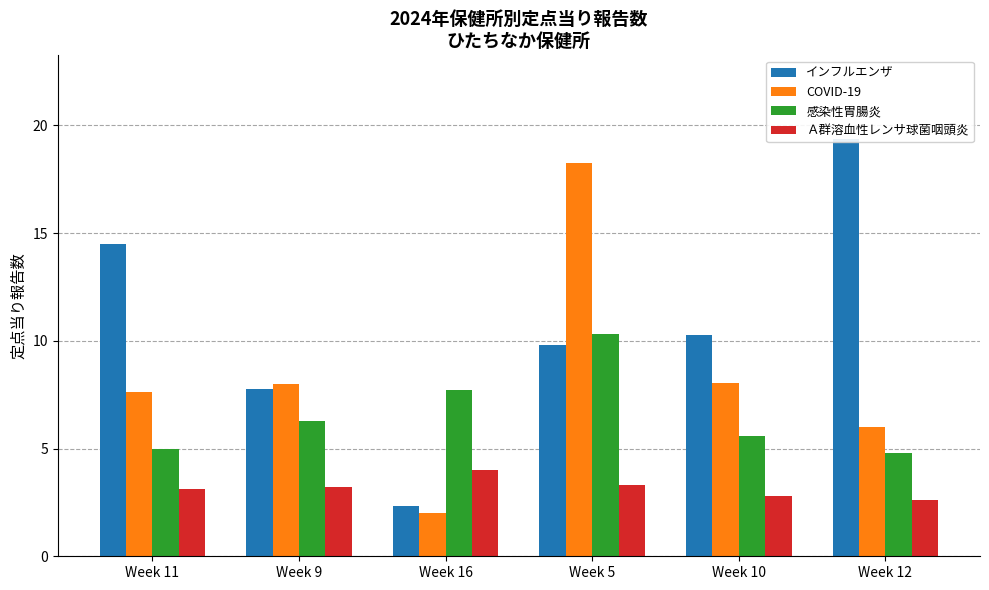

Reading left to right, what are all the values shown in this chart?

インフルエンザ: Week 11=14.5	Week 9=7.8	Week 16=2.3	Week 5=9.8	Week 10=10.2	Week 12=19.4
COVID-19: Week 11=7.6	Week 9=8.0	Week 16=2.0	Week 5=18.2	Week 10=8.1	Week 12=6.0
感染性胃腸炎: Week 11=5.0	Week 9=6.3	Week 16=7.7	Week 5=10.3	Week 10=5.6	Week 12=4.8
Ａ群溶血性レンサ球菌咽頭炎: Week 11=3.1	Week 9=3.2	Week 16=4.0	Week 5=3.3	Week 10=2.8	Week 12=2.6